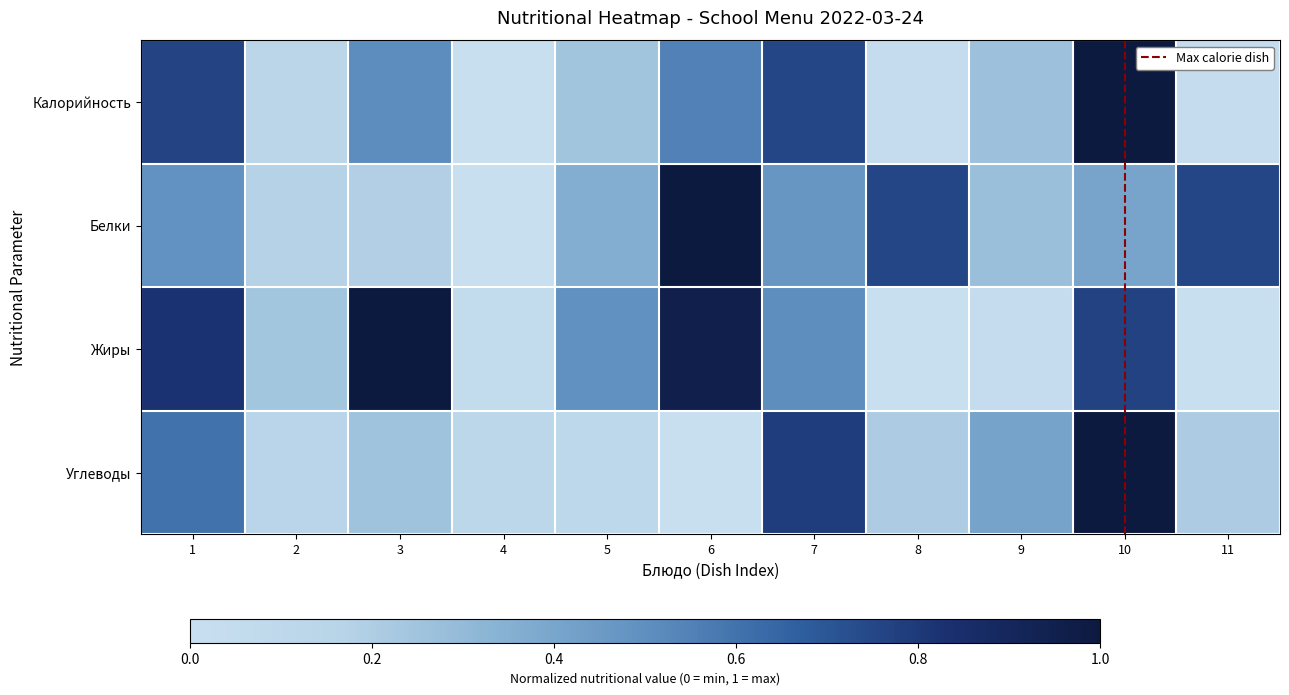

What is the maximum value shown in the chart?

1.0